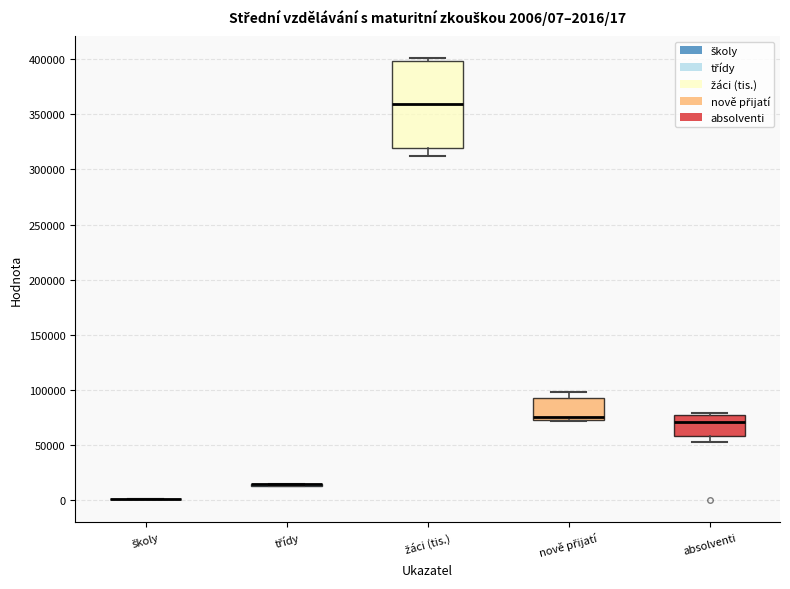

Comparing the boxes themselves (not the whiskers), which one is the tallest?

žáci (tis.)